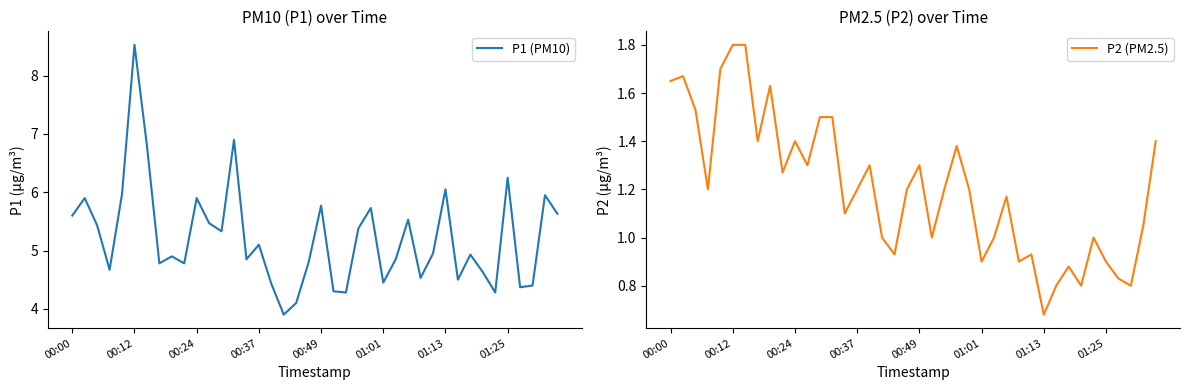

What is the lowest value of the P1 (PM10) series?

3.9